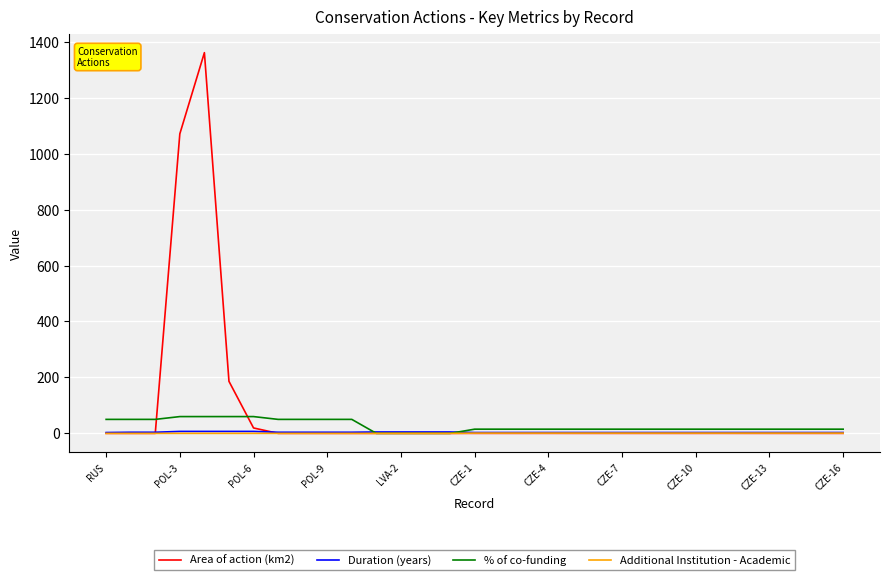

What is the highest value of the Duration (years) series?

7.0